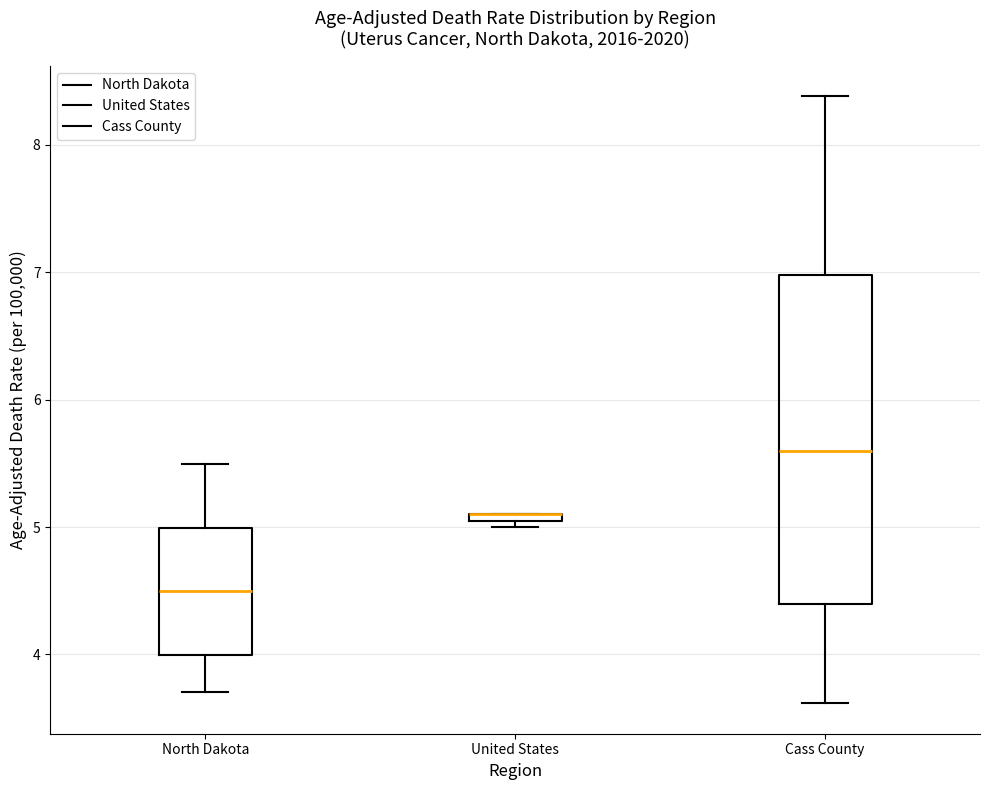

Comparing the boxes themselves (not the whiskers), which one is the tallest?

Cass County